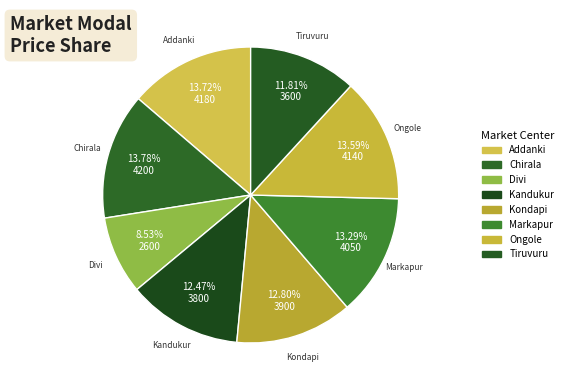

What portion of the pie excludes Ongole?

86.4%